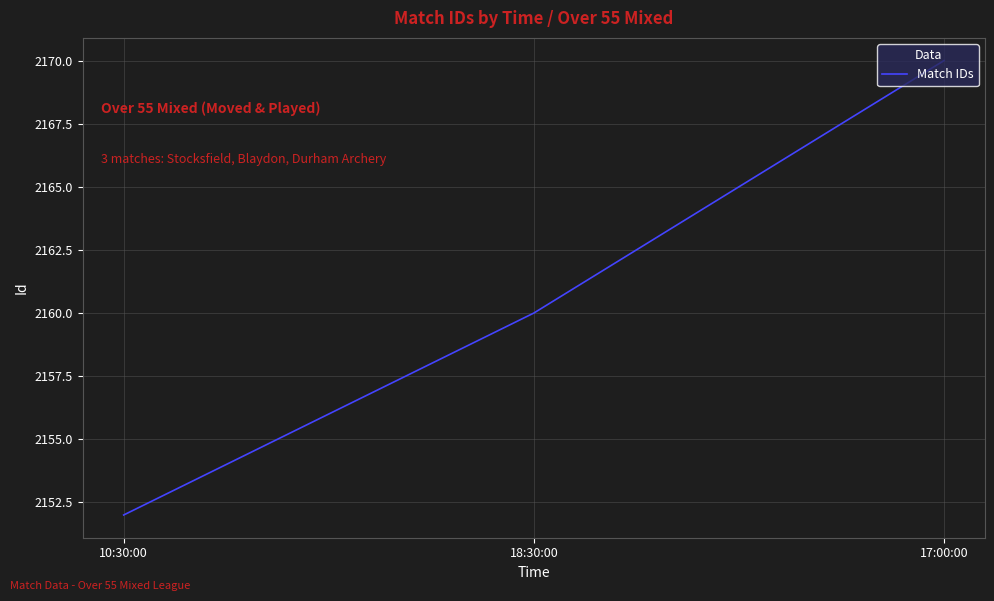

Count the number of categories in the chart.

3